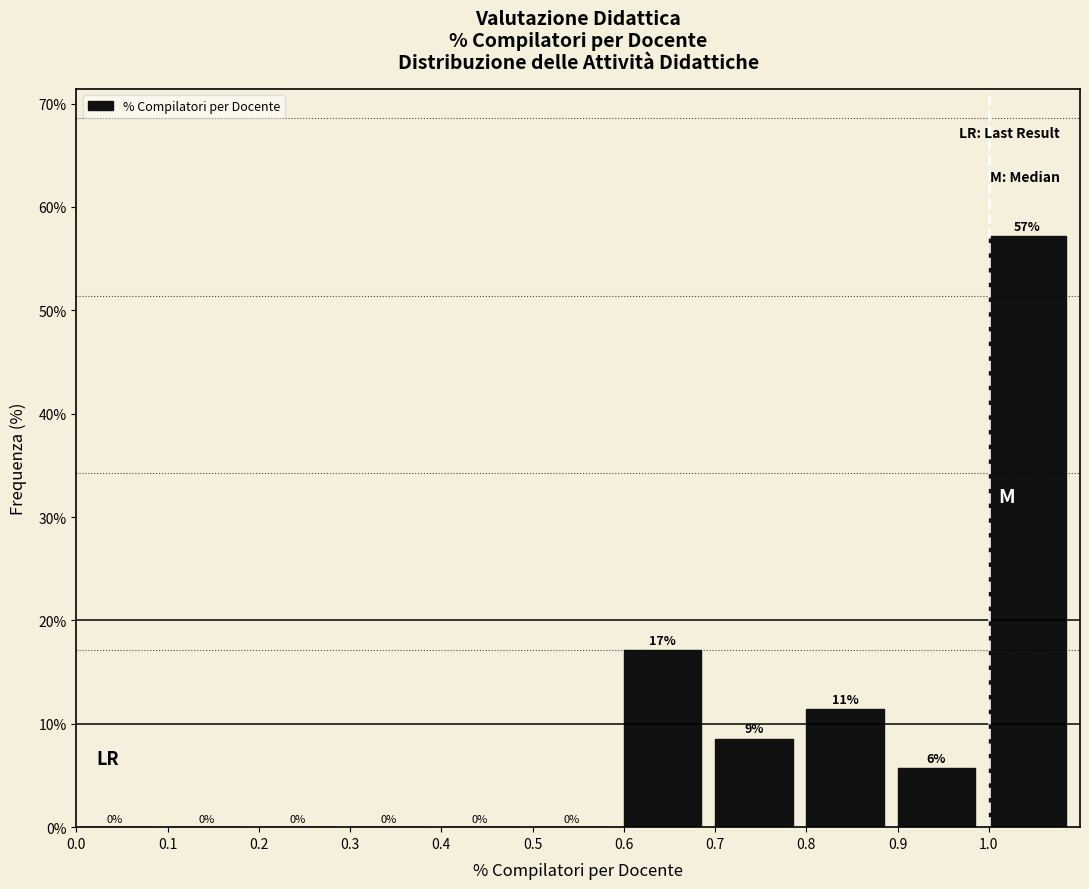

Over which range of the x-axis is the bar tallest?

1.0 to 1.1